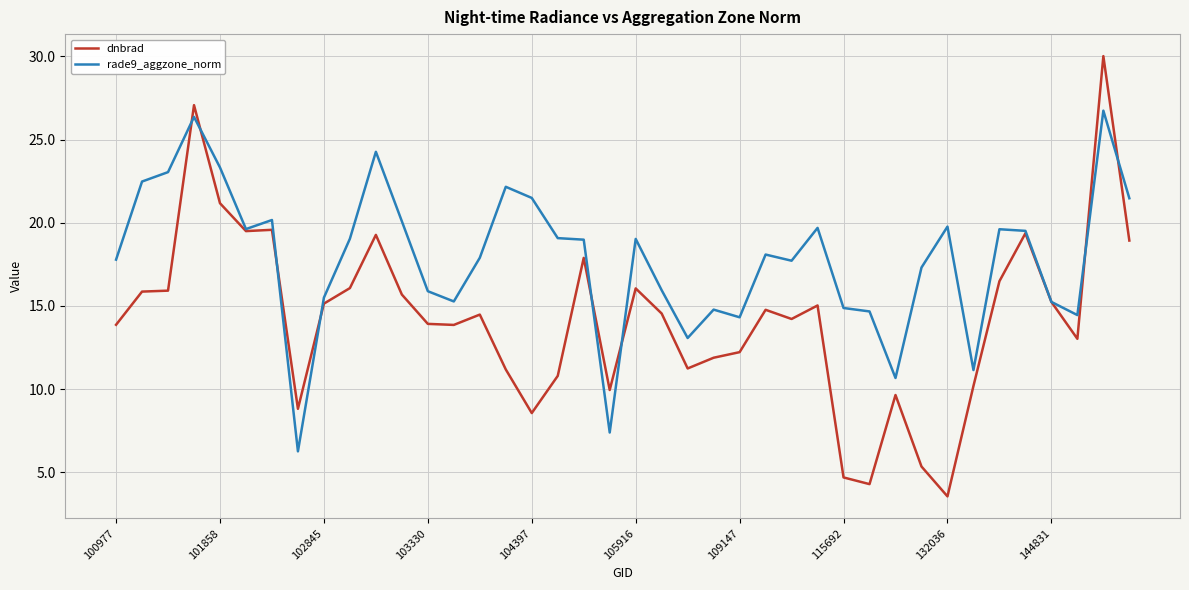

Rank the series by their average value, from lowest to highest.

dnbrad, rade9_aggzone_norm